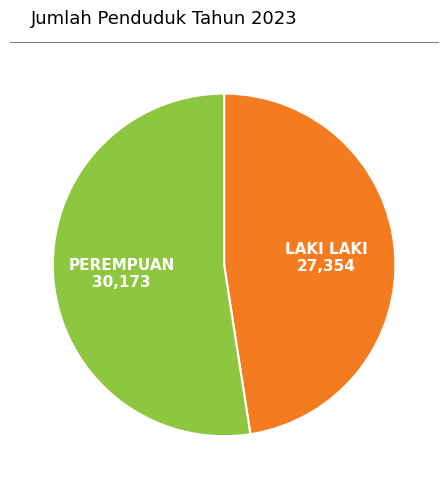

Is there any slice that represents more than half of the pie?

Yes